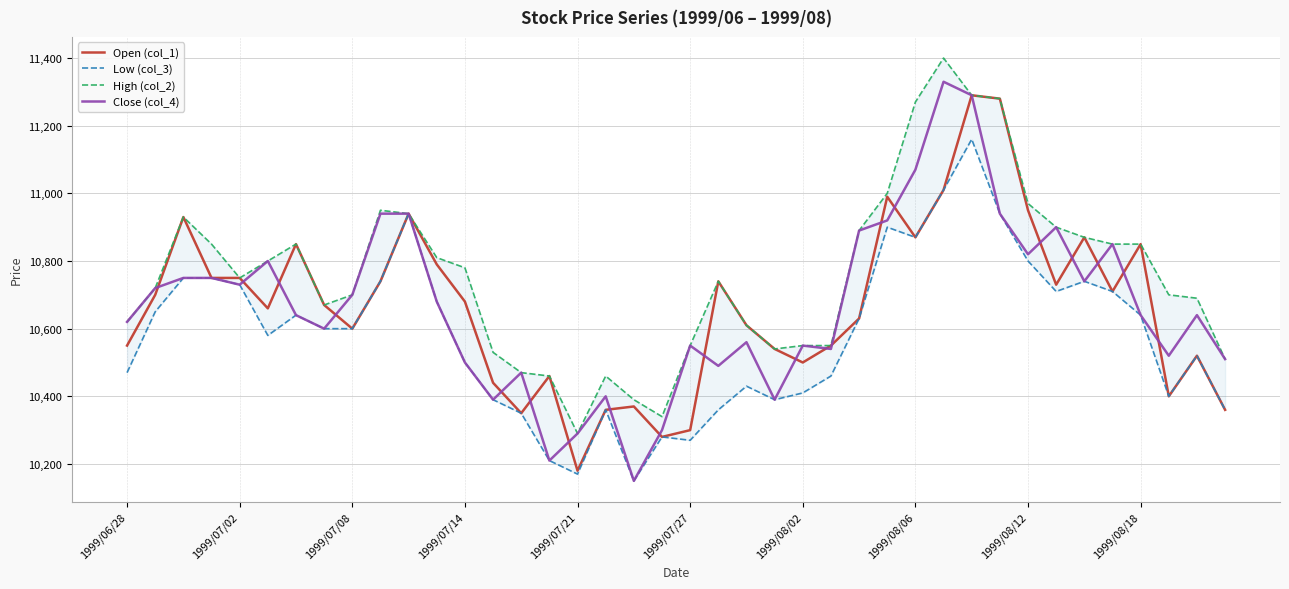

List the series in order of their peak value, highest first.

High (col_2), Close (col_4), Open (col_1), Low (col_3)